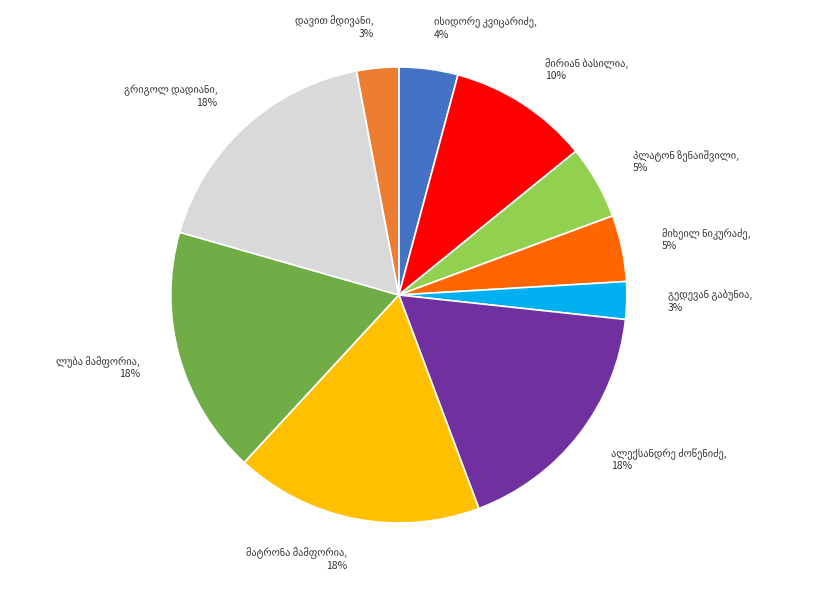

Does any single category account for the majority?

No